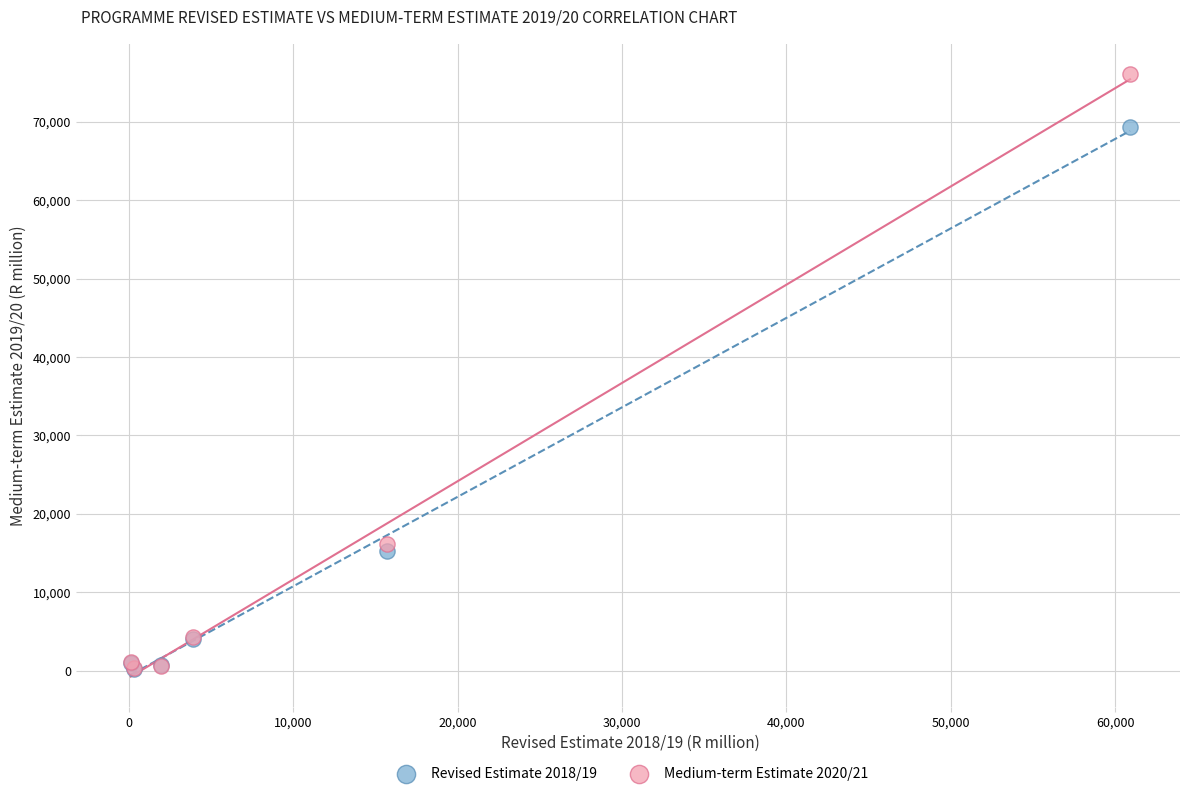

Across all series, what Y value is closest to 38192?

16120.7